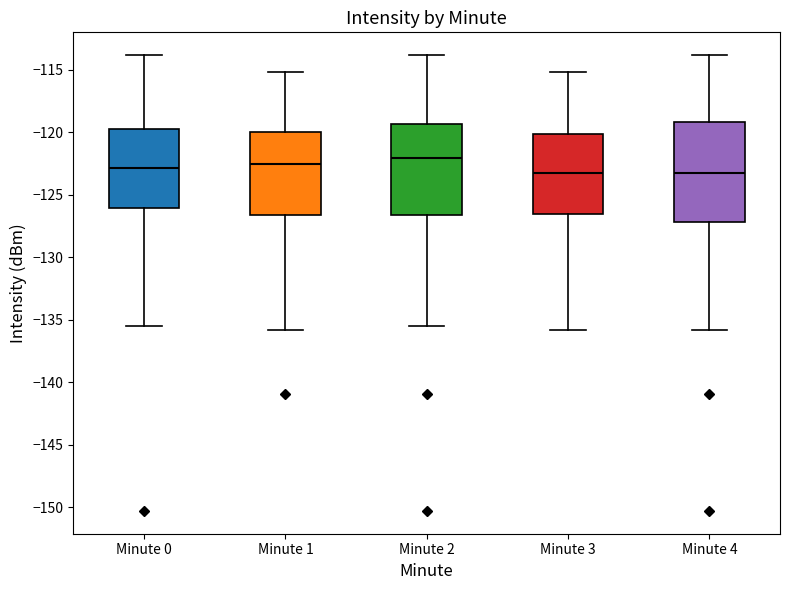

Comparing the boxes themselves (not the whiskers), which one is the tallest?

Minute 4